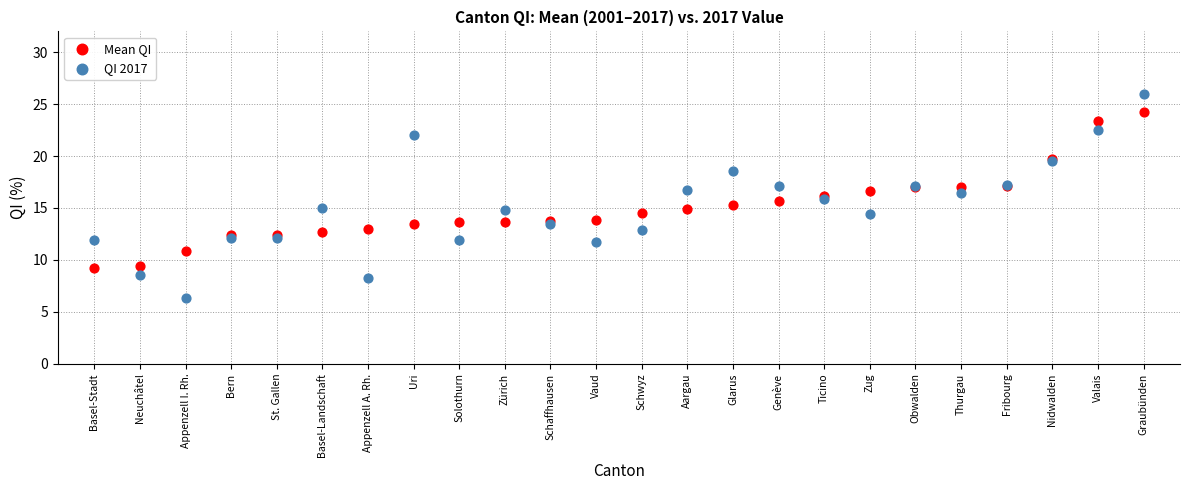

Which series contains the lowest Y value?

QI 2017